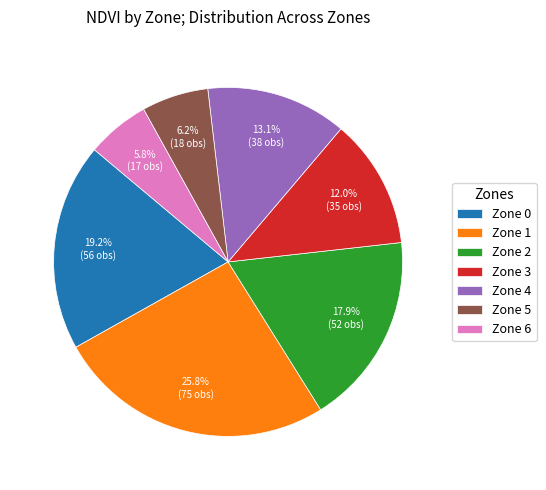

To the nearest percent, what is the difference between the Zone 4 and Zone 6 slice percentages?

7%